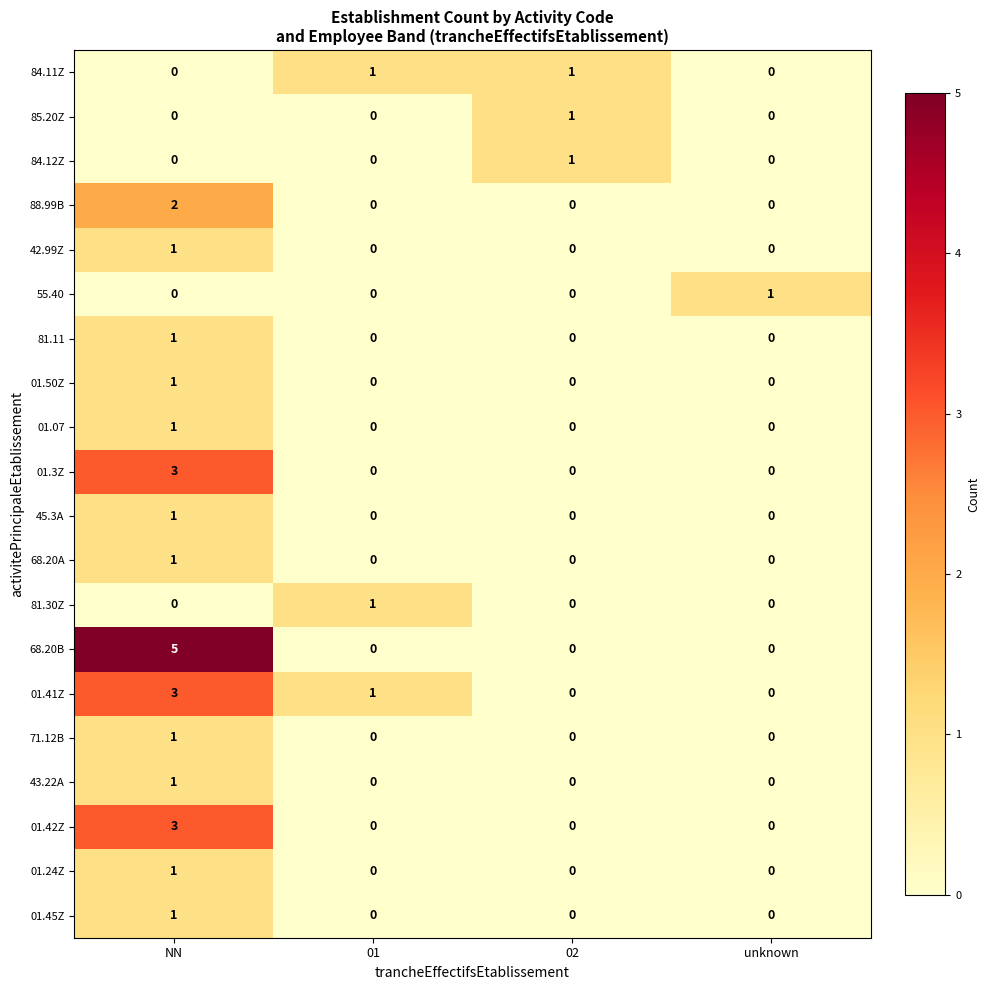

What is the total value across all series at 01?

3